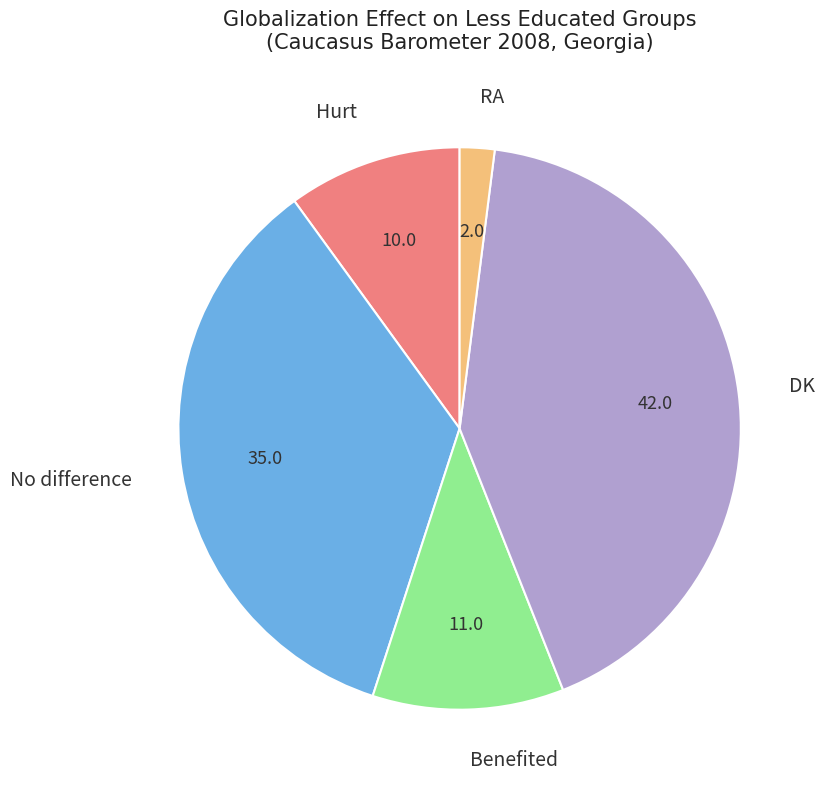

How many slices are in this pie chart?

5